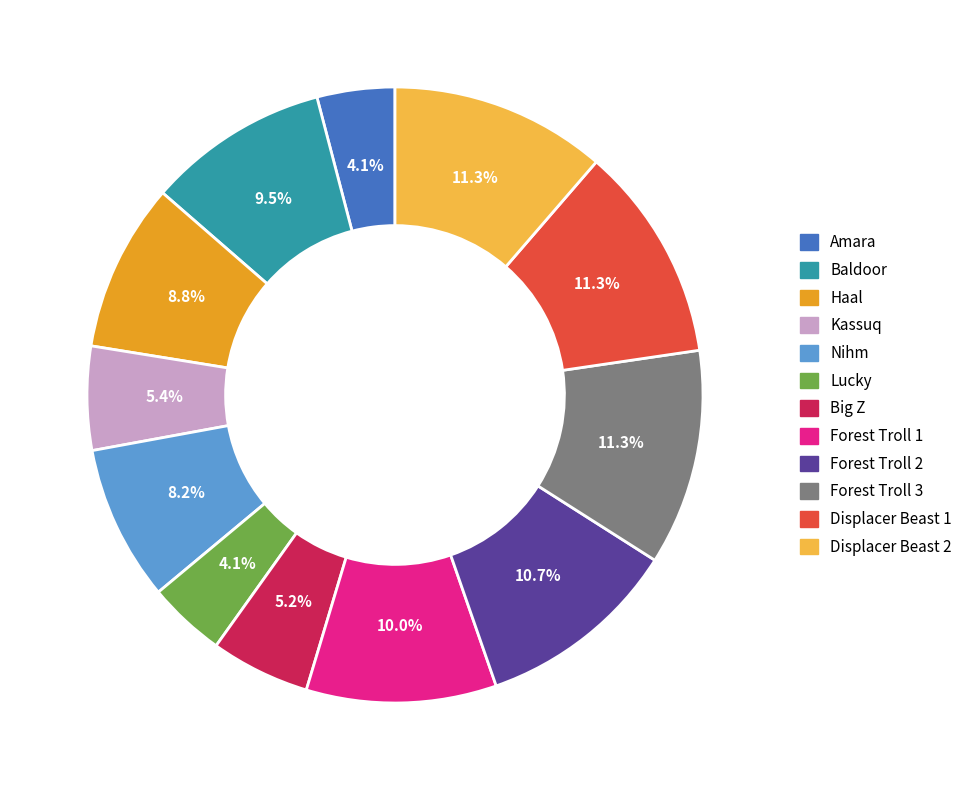

Is there any slice that represents more than half of the pie?

No